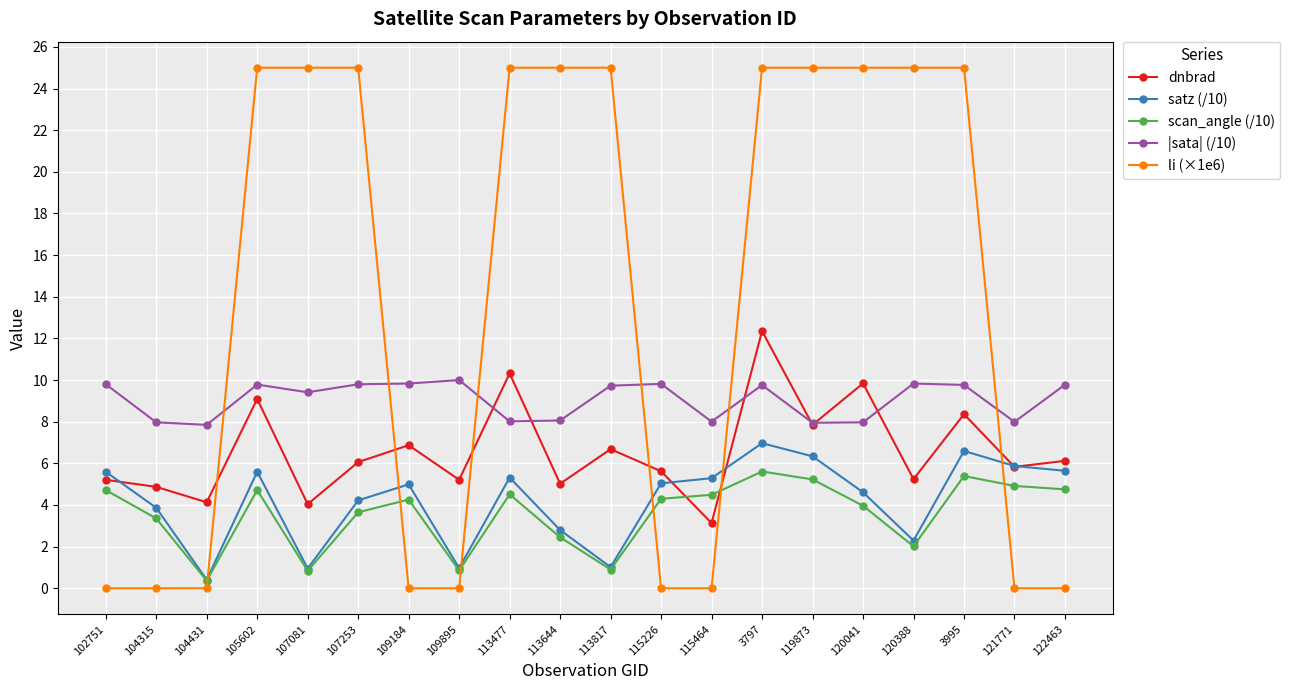

Is it true that dnbrad equals 4.1 at 104431?

True